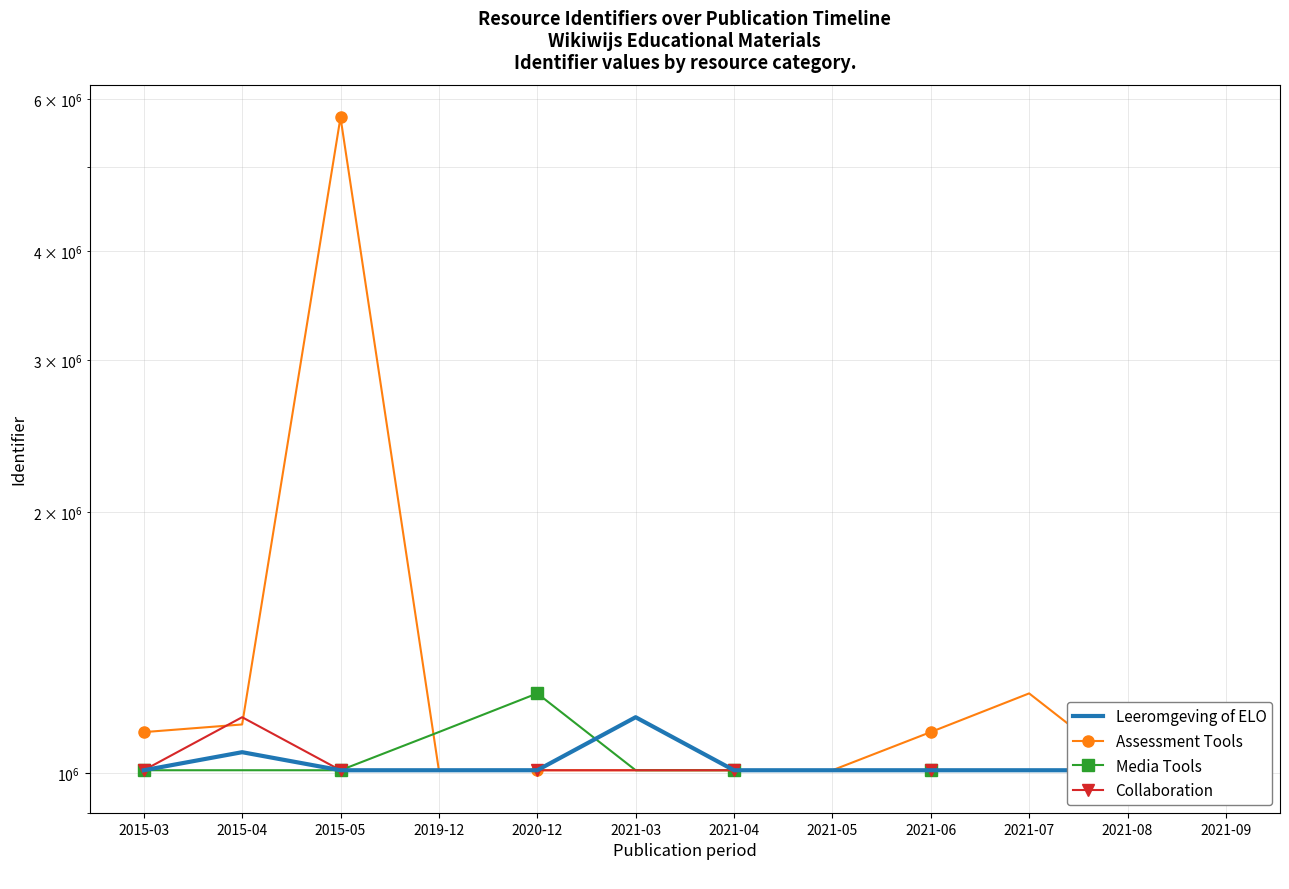

In Collaboration, how many points are lower than both neighbors (excluding endpoints)?

2